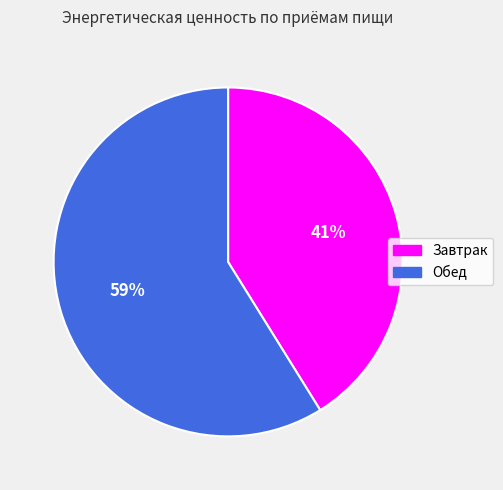

What is the smallest slice in the pie chart?

Завтрак